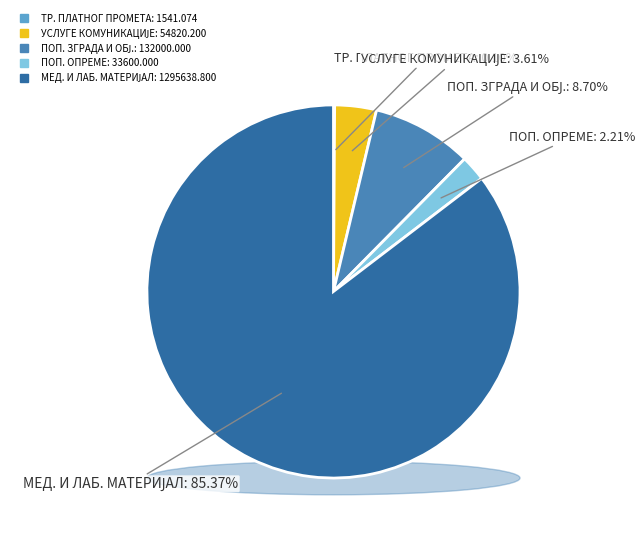

True or false: ТЕКУЋЕ ПОПРАВКЕ И ОДРЖАВАЊЕ ЗГРАДА И ОБЈЕКАТА accounts for 9% of the total.

True